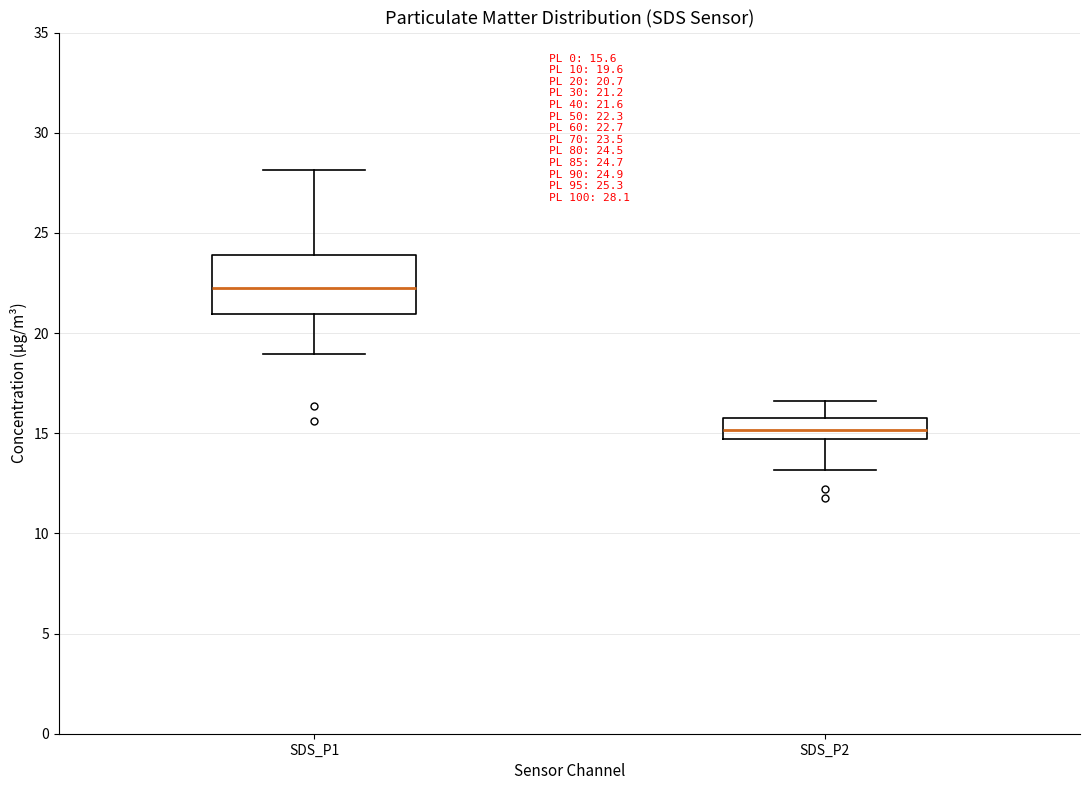

Comparing the boxes themselves (not the whiskers), which one is the tallest?

SDS_P1